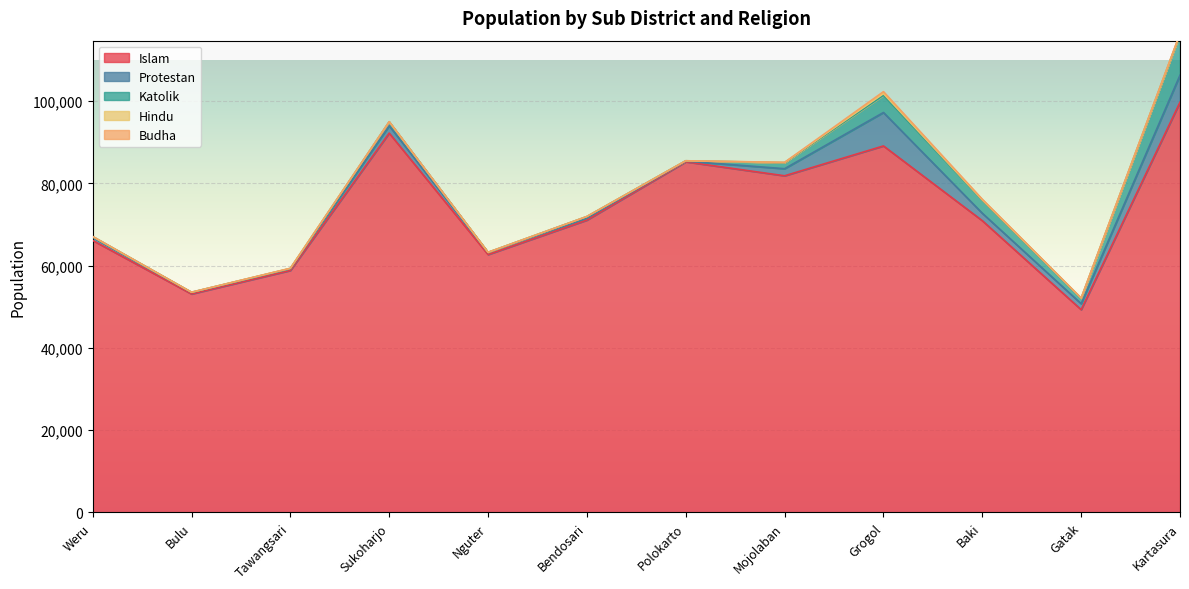

How many data points in Islam are above 71063?

5